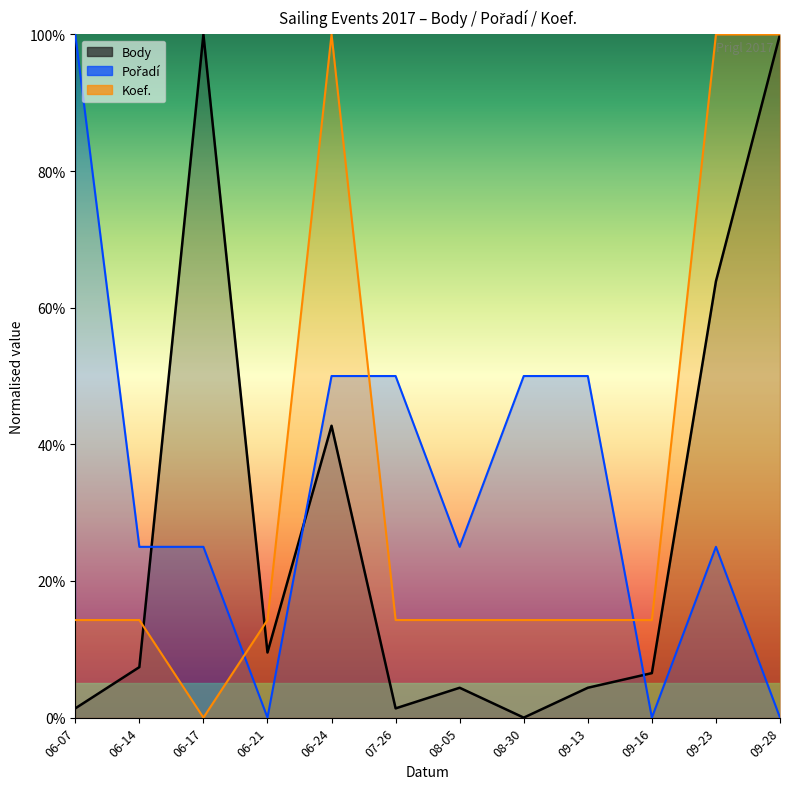

How many data points in Pořadí are above 25?

5